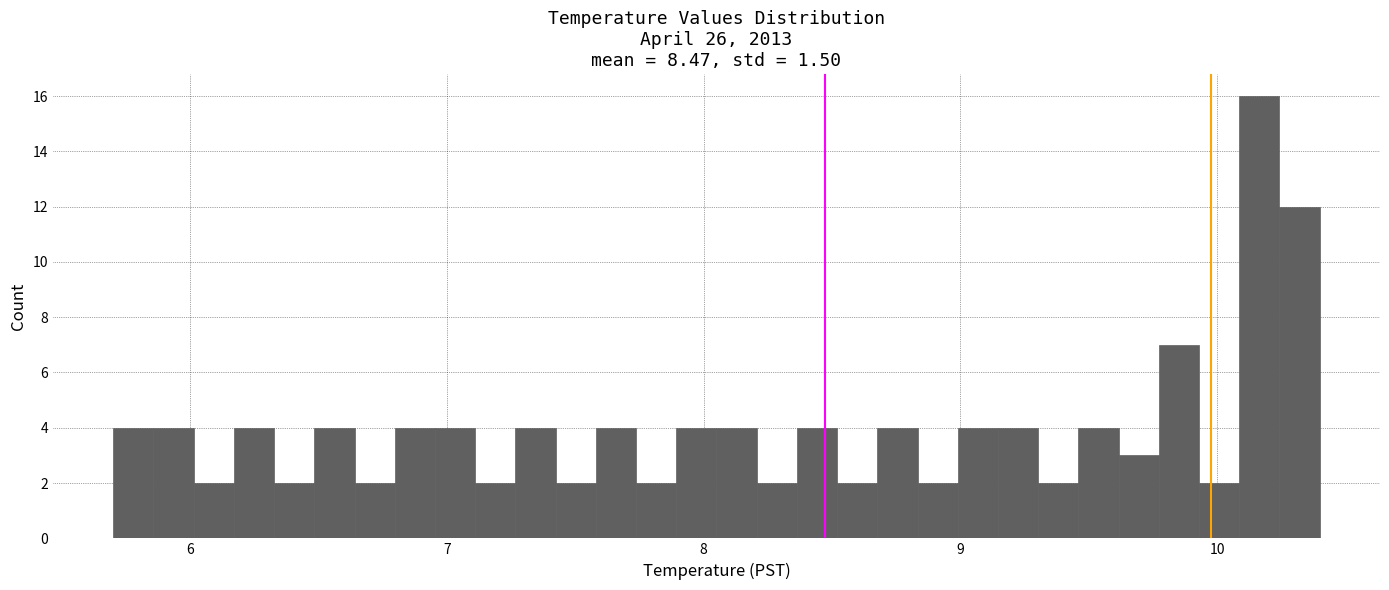

Read against the x-axis, roughly where is the centre of the tallest bar?

10.2